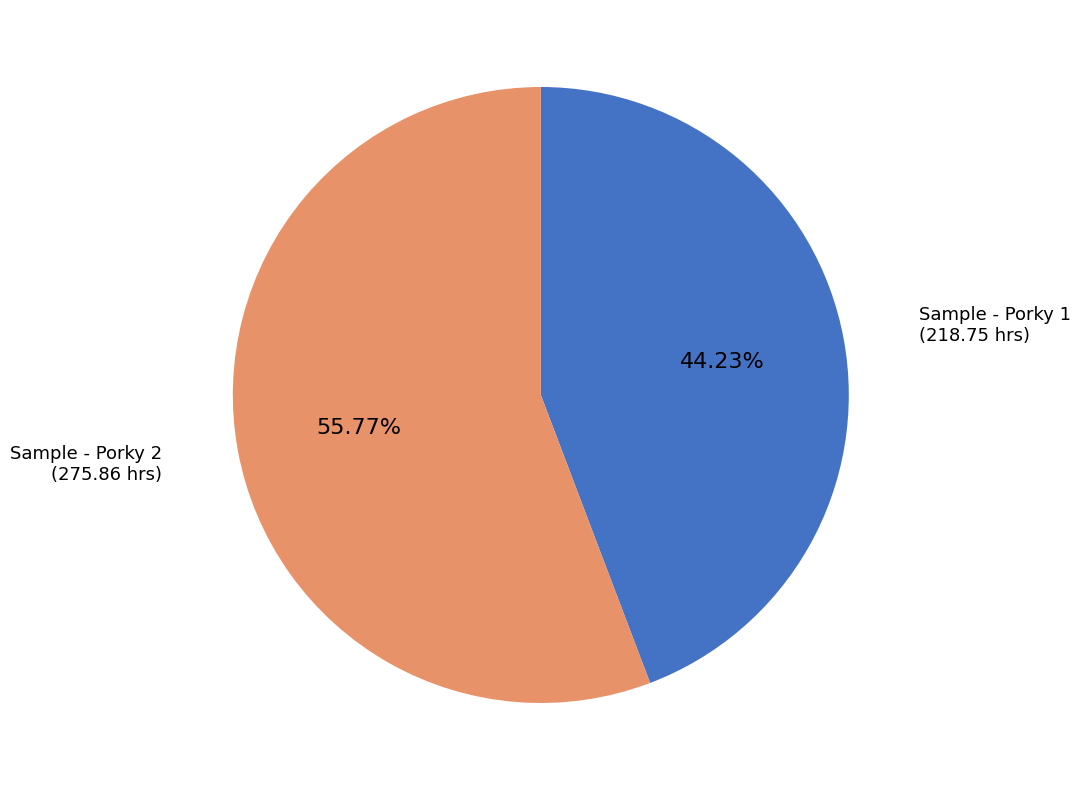

Rank the categories by value from lowest to highest.

Sample - Porky 1, Sample - Porky 2